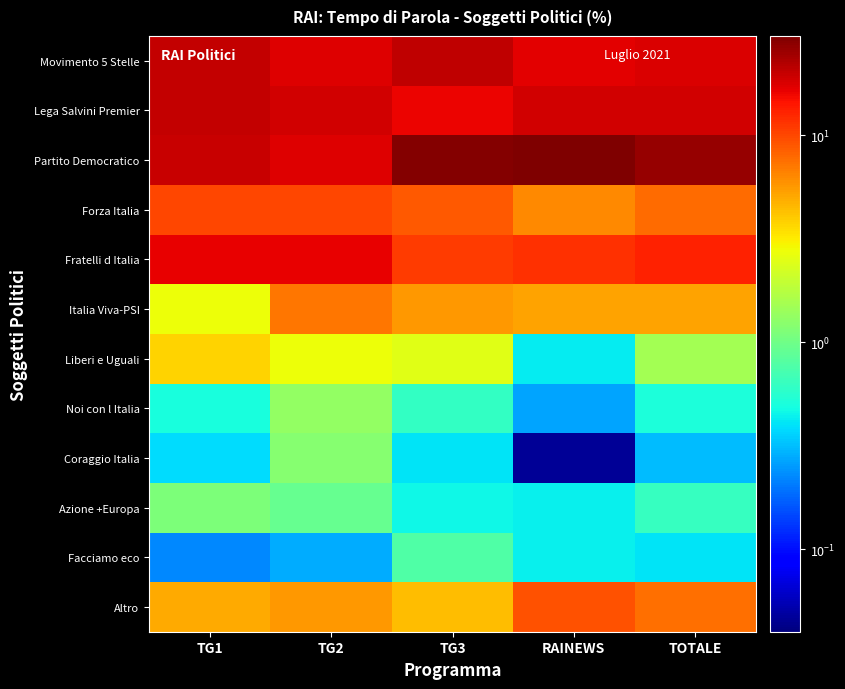

Which series has the largest range (max minus min)?

Partito Democratico